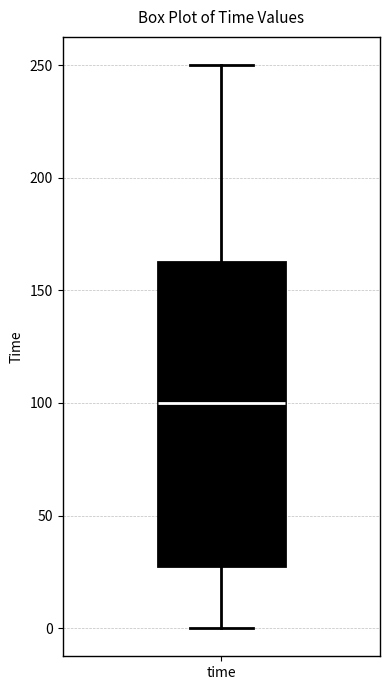

Read this box plot against the y-axis: the position of the median line, the range covered by the box, and the ends of both whiskers. The values are not printed on the chart, so give them approximately, as read against the axis.

median 100, box 30 to 165, whiskers 0 to 250